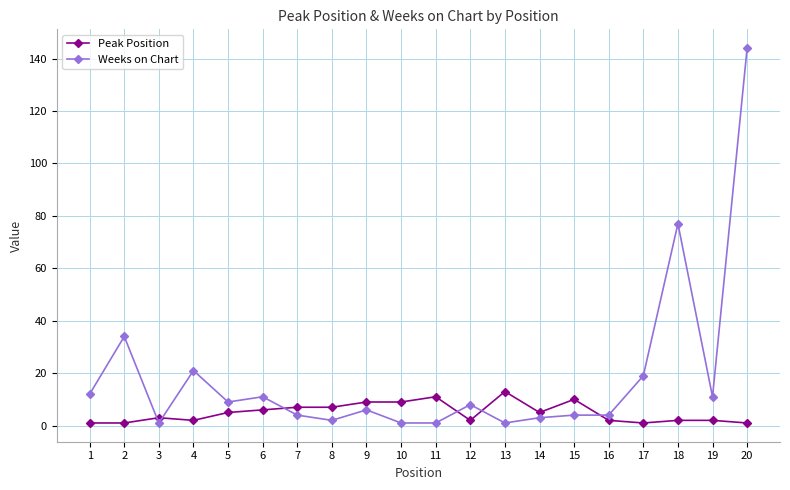

How many values in the Weeks on Chart series are below 8?

10